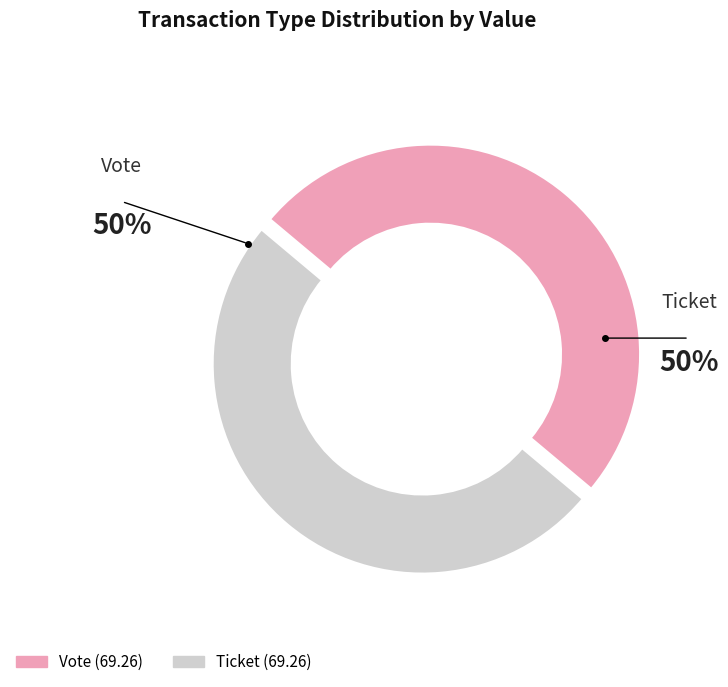

How many slices are in this pie chart?

2